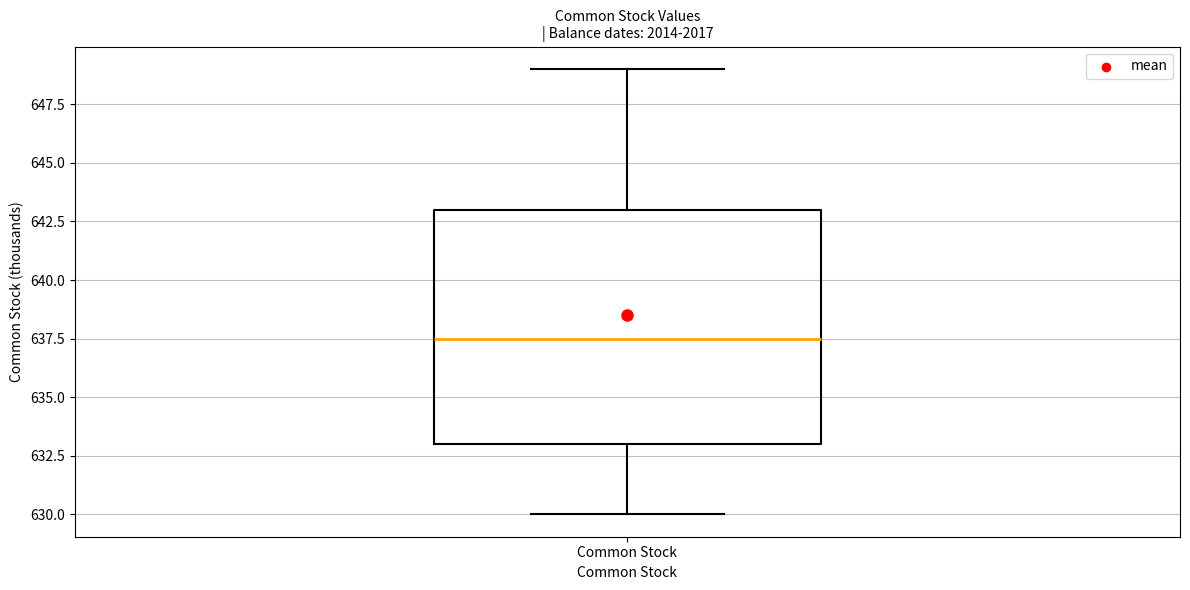

Where is the upper edge of the box for Common Stock on the y-axis? The values are not printed on the chart, so give them approximately, as read against the axis.

643.0